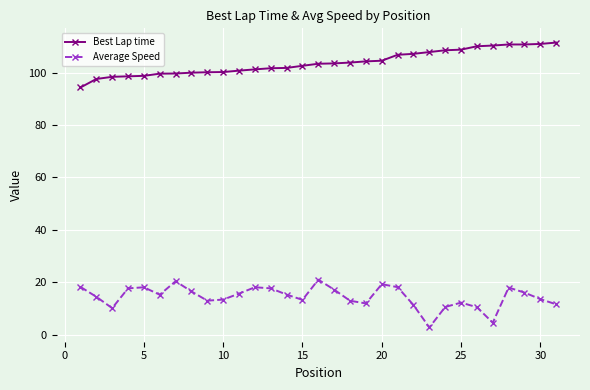

How many interior local peaks does the Average Speed series have?

7